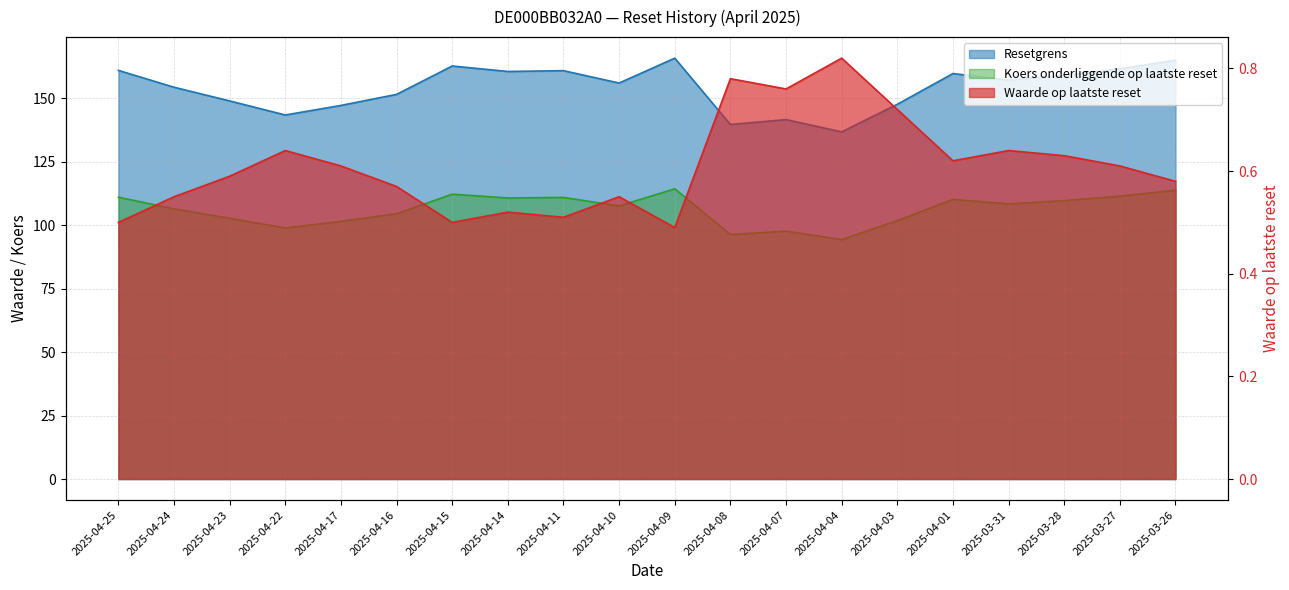

Is it true that Resetgrens equals 157.2 at 2025-03-31?

True